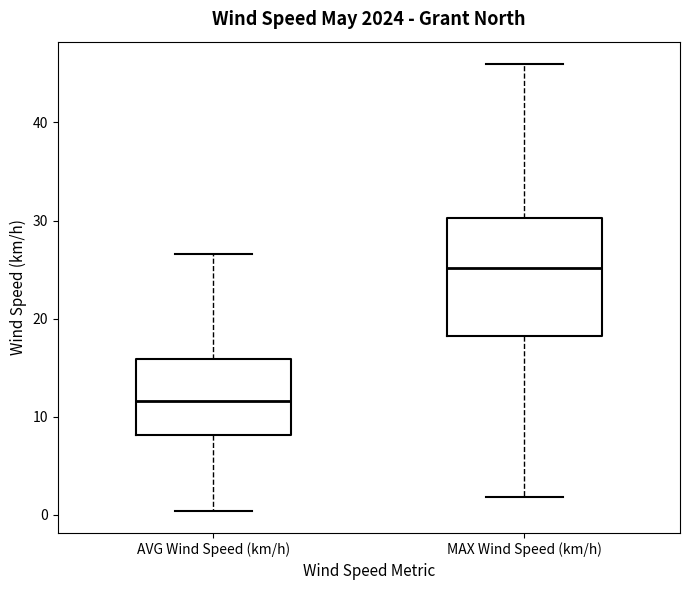

Which box's median line is the highest?

MAX Wind Speed (km/h)